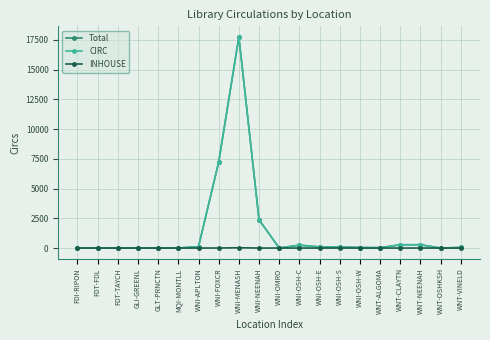

What is the value of the Total point at the 20th from the left?

48